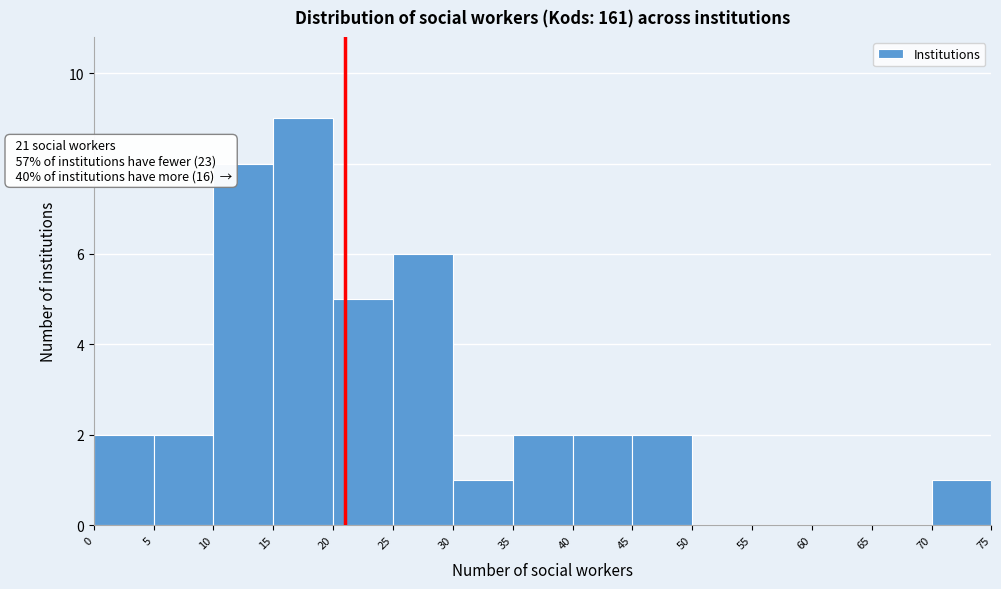

Which range on the x-axis has the tallest bar?

15 to 20